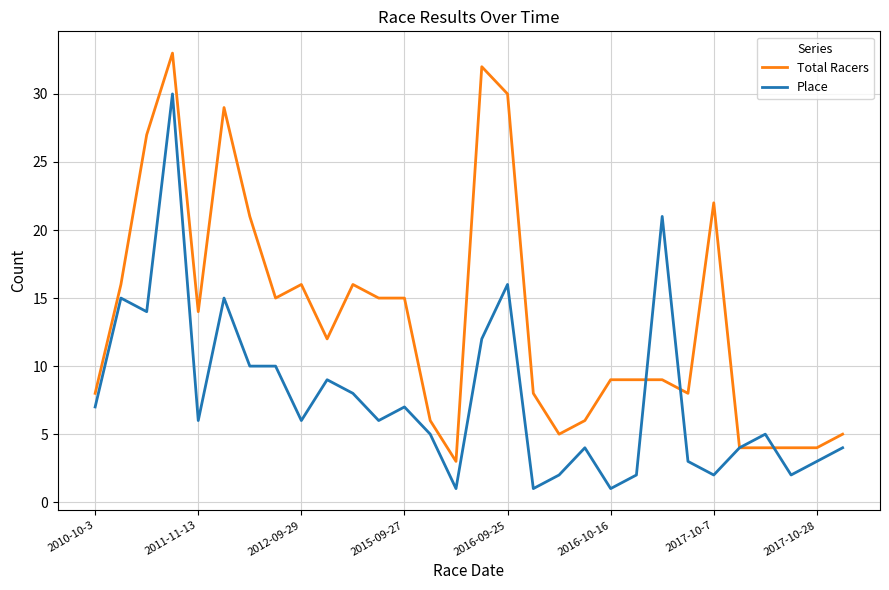

Which series has the widest spread of values?

Total Racers